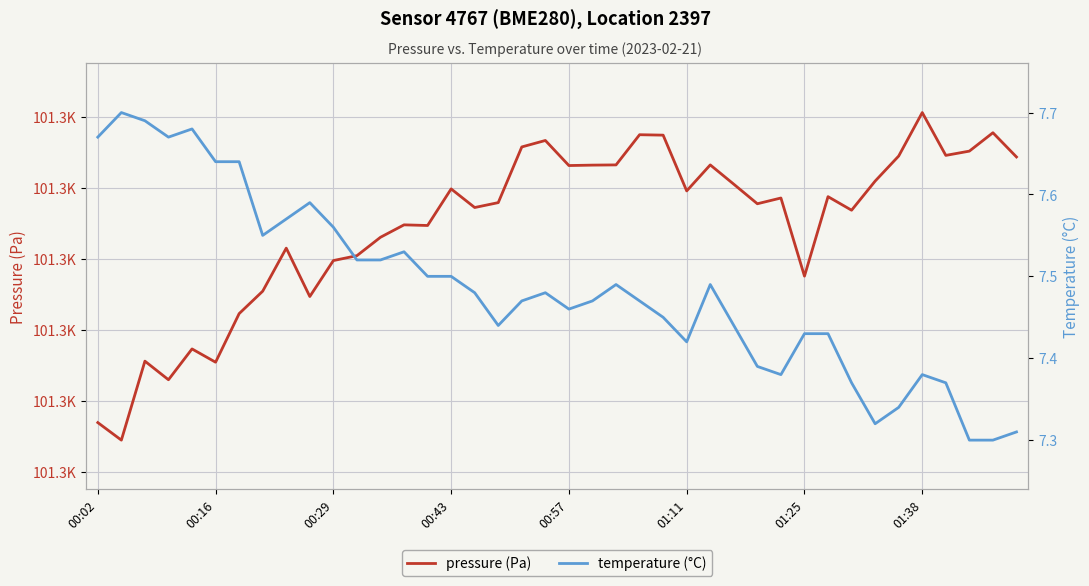

Reading right to left, extract all data points from this chart.

pressure (Pa): 101314.3	101317.8	101315.2	101314.6	101320.6	101314.5	101310.9	101306.8	101308.8	101297.6	101308.6	101307.8	101310.5	101313.2	101309.6	101317.4	101317.5	101313.2	101313.2	101313.1	101316.7	101315.8	101307.9	101307.2	101309.8	101304.7	101304.8	101303.0	101300.4	101299.8	101294.7	101301.5	101295.4	101292.3	101285.4	101287.3	101283.0	101285.6	101274.5	101276.9
temperature (°C): 7.3	7.3	7.3	7.4	7.4	7.3	7.3	7.4	7.4	7.4	7.4	7.4	7.4	7.5	7.4	7.5	7.5	7.5	7.5	7.5	7.5	7.5	7.4	7.5	7.5	7.5	7.5	7.5	7.5	7.6	7.6	7.6	7.5	7.6	7.6	7.7	7.7	7.7	7.7	7.7